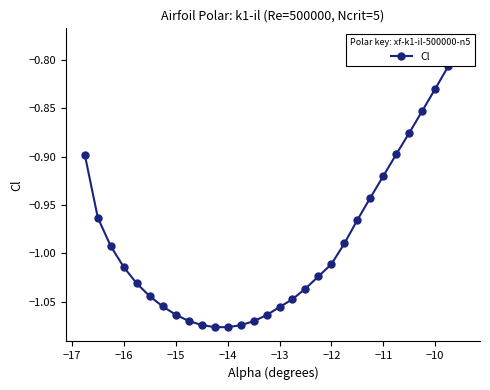

At which category does the data reach its first local valley?

−14